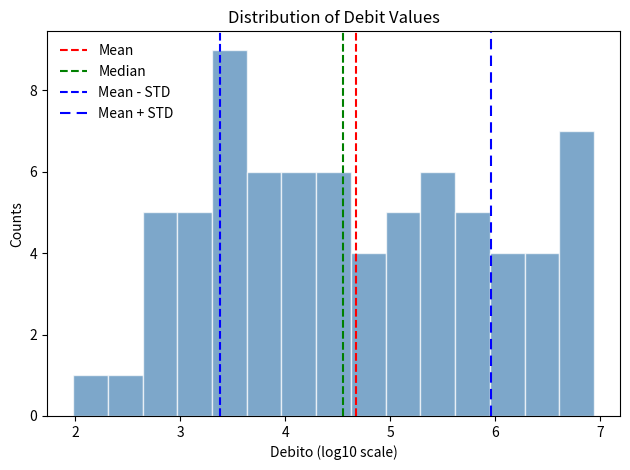

Around what value on the x-axis is the tallest bar? Give the approximate position of its centre, as read against the axis.

3.5